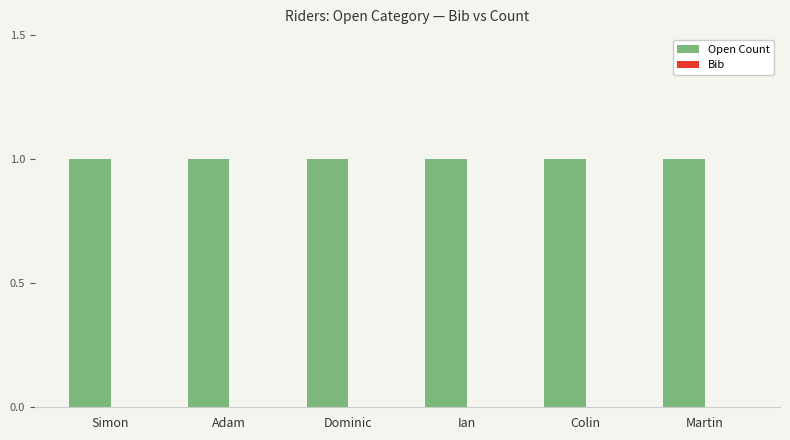

Is the value of Open Count at Adam greater than the value of Bib at Adam?

Yes